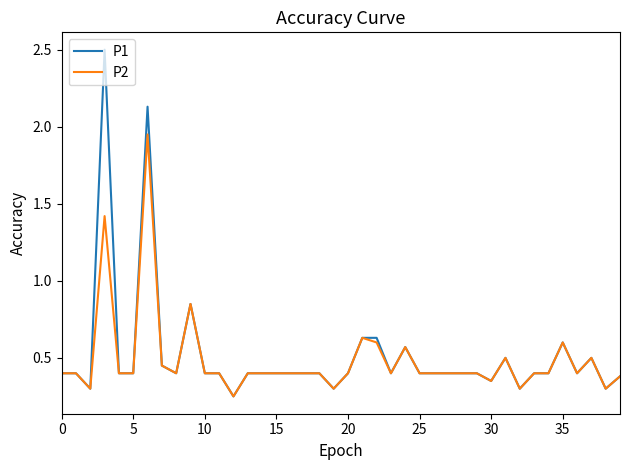

Which series has the largest range (max minus min)?

P1